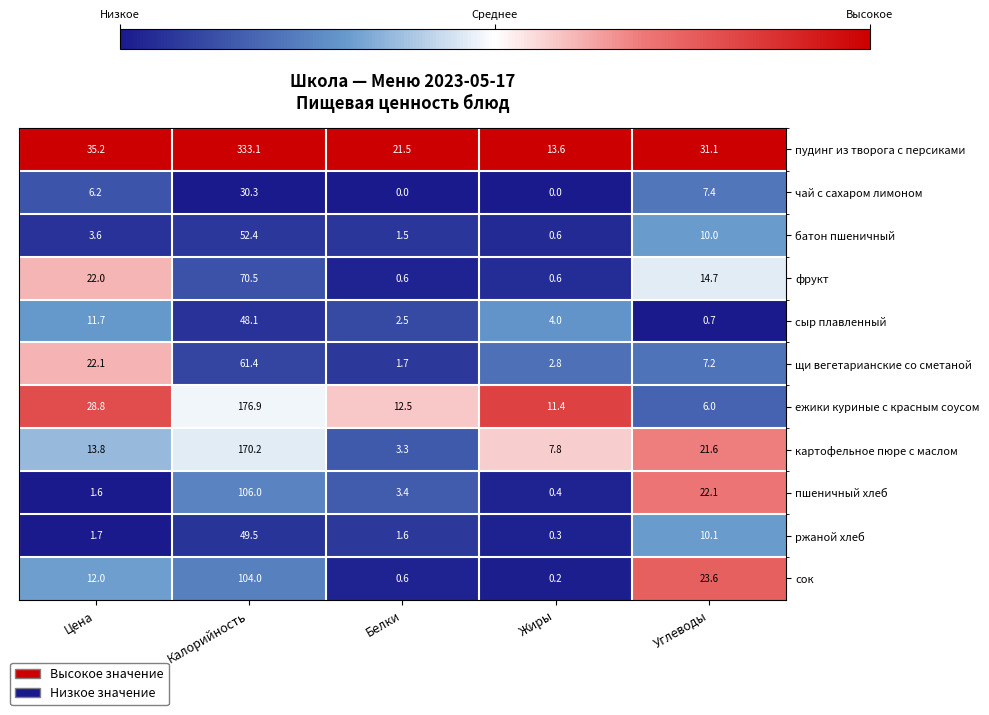

Which category has the lowest value in the пшеничный хлеб series?

Жиры